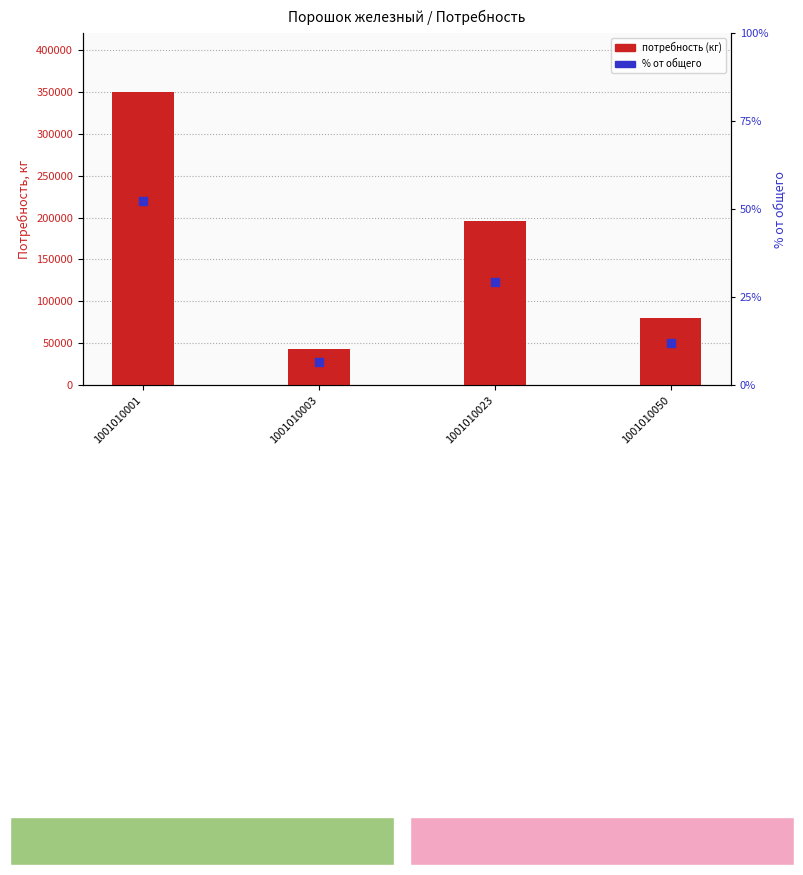

Which series has the widest spread of Y values?

потребность (кг)